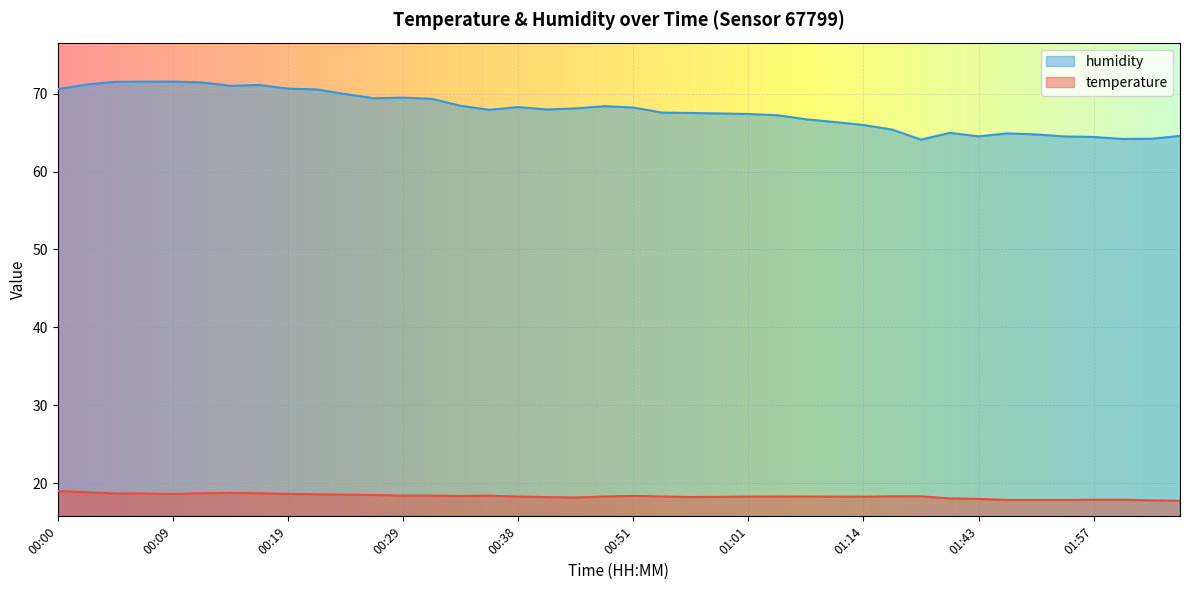

At which label is humidity closest to 67?

01:04